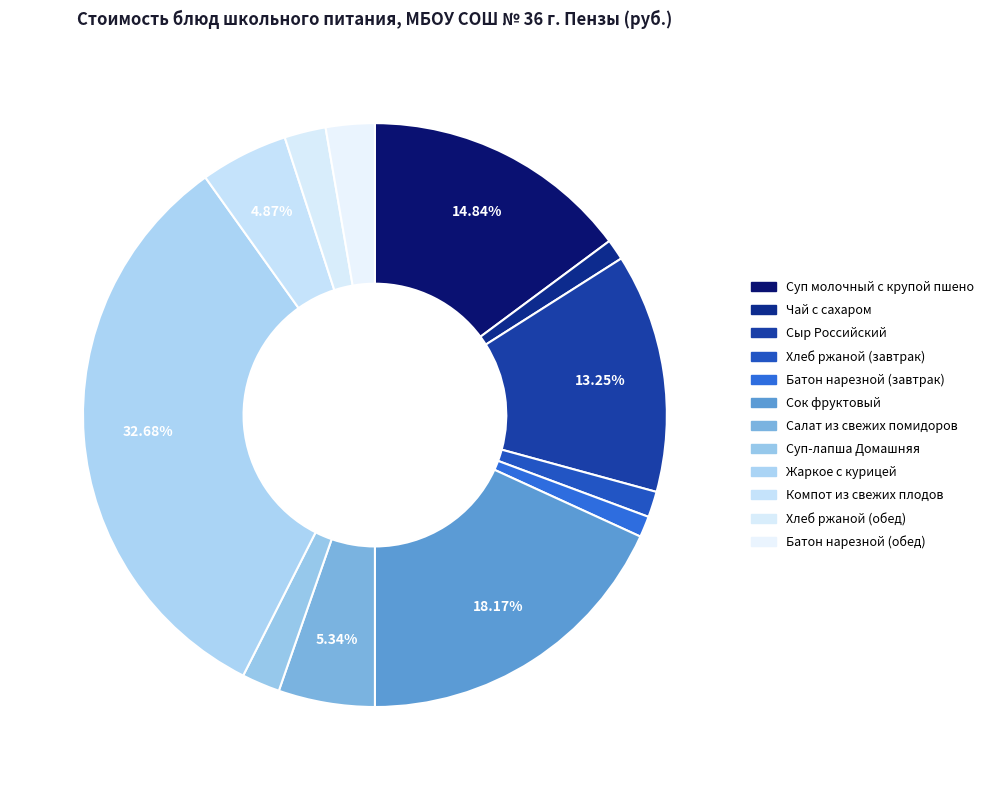

Which has a higher value, Батон нарезной (завтрак) or Суп-лапша Домашняя?

Суп-лапша Домашняя